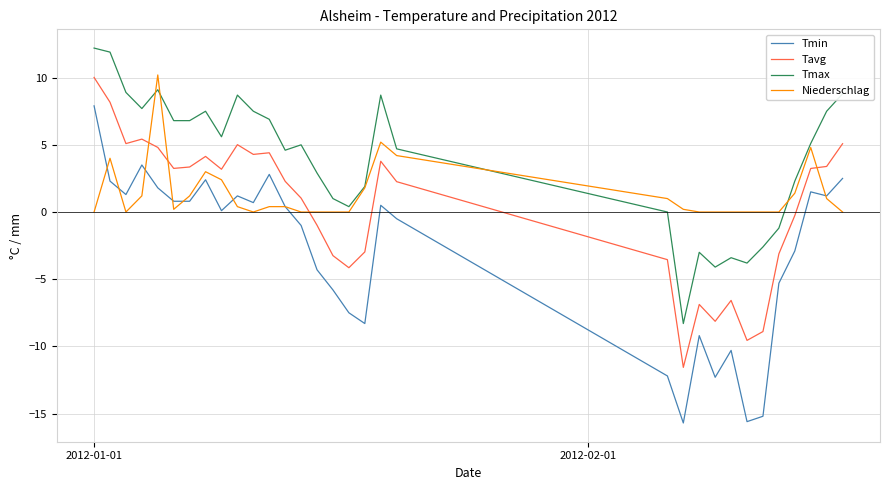

Which series has the largest range (max minus min)?

Tmin